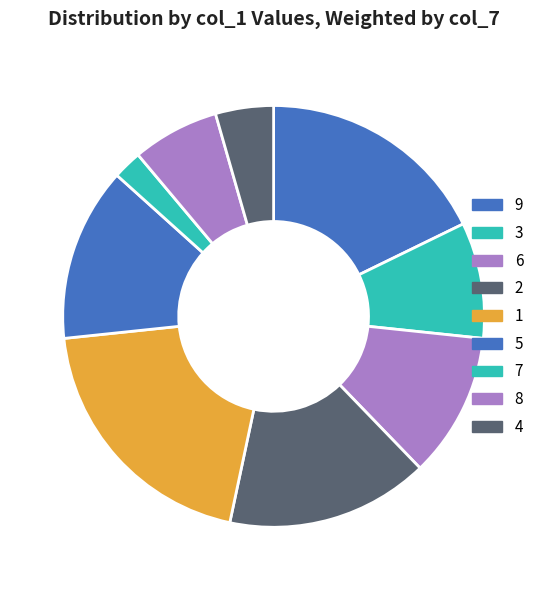

Which slice is the smallest?

7